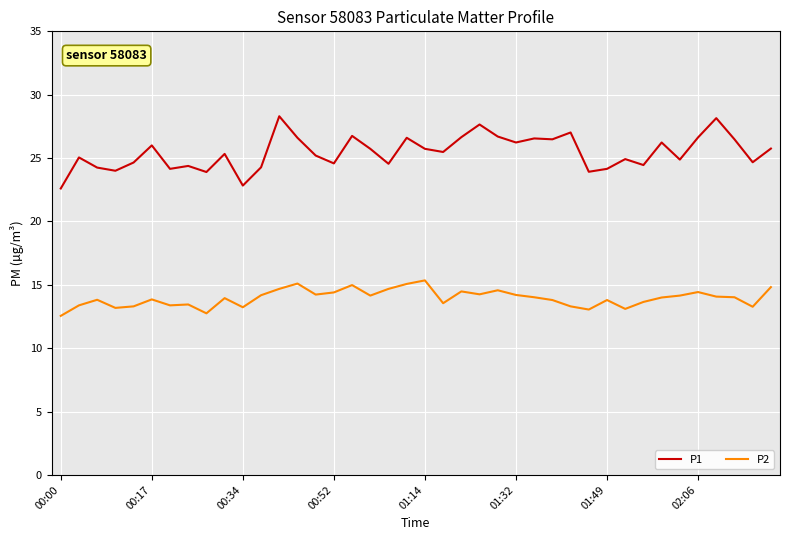

What is the difference between the maximum and minimum values in the P2 series?

2.8